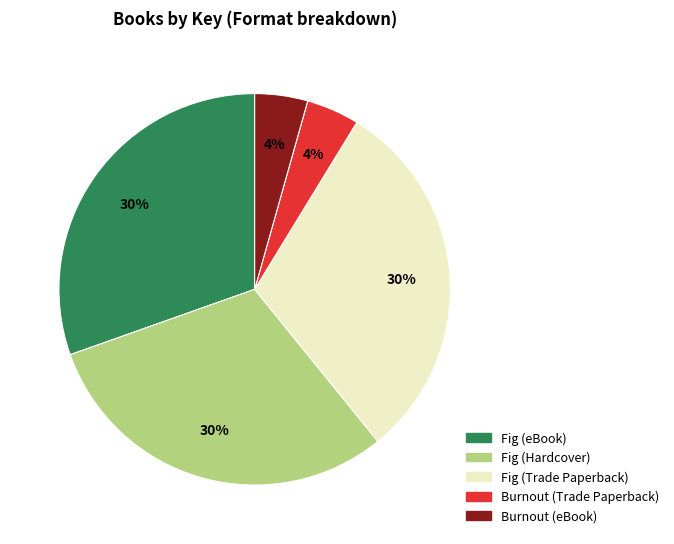

Does Fig (Trade Paperback) account for over 50% of the chart?

No